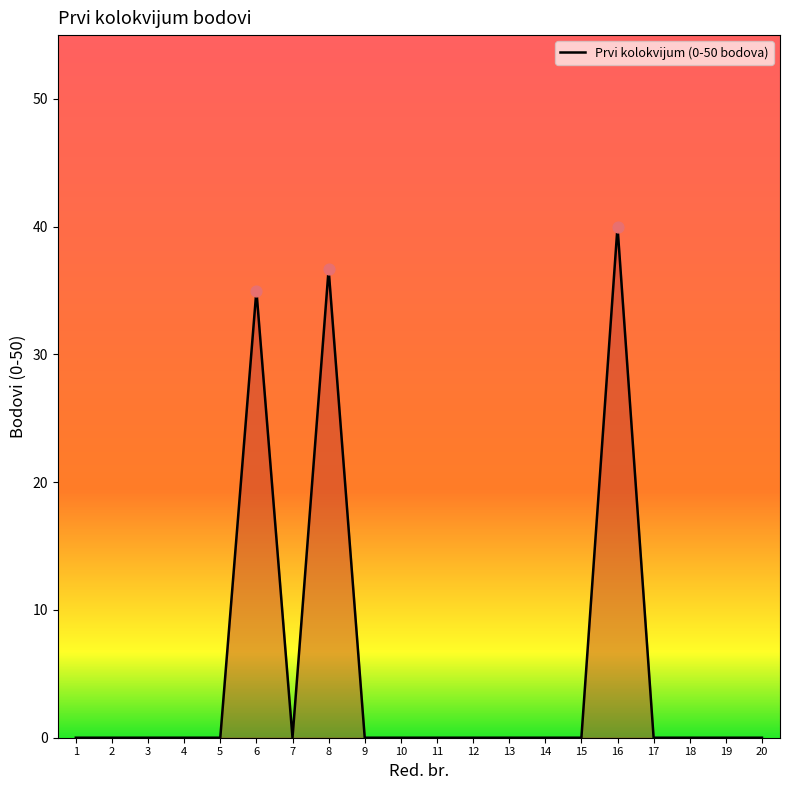

What is the change in value from 14 to 16?

+40.0